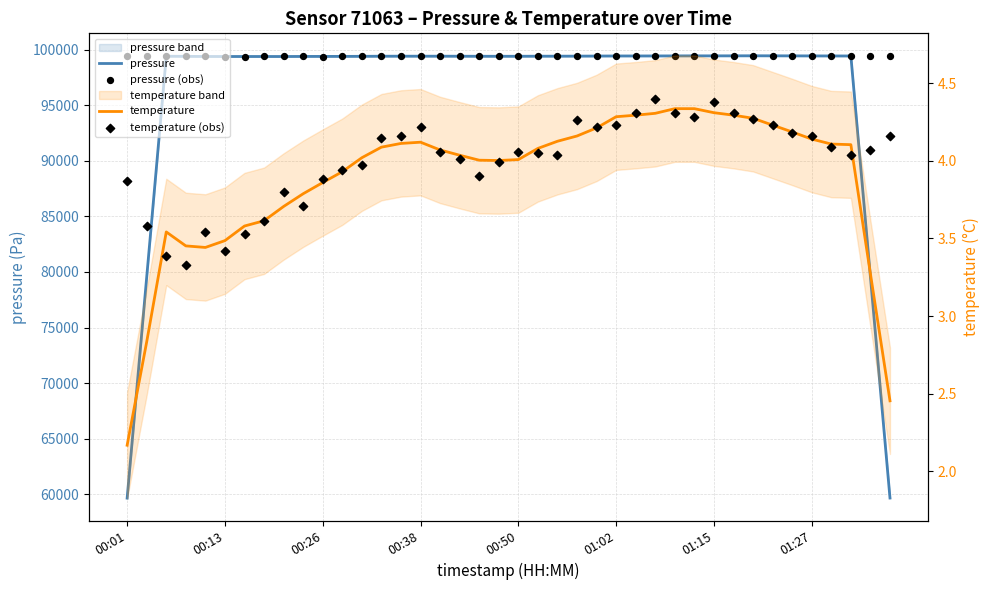

What is the total value across all series at 32?

198908.6